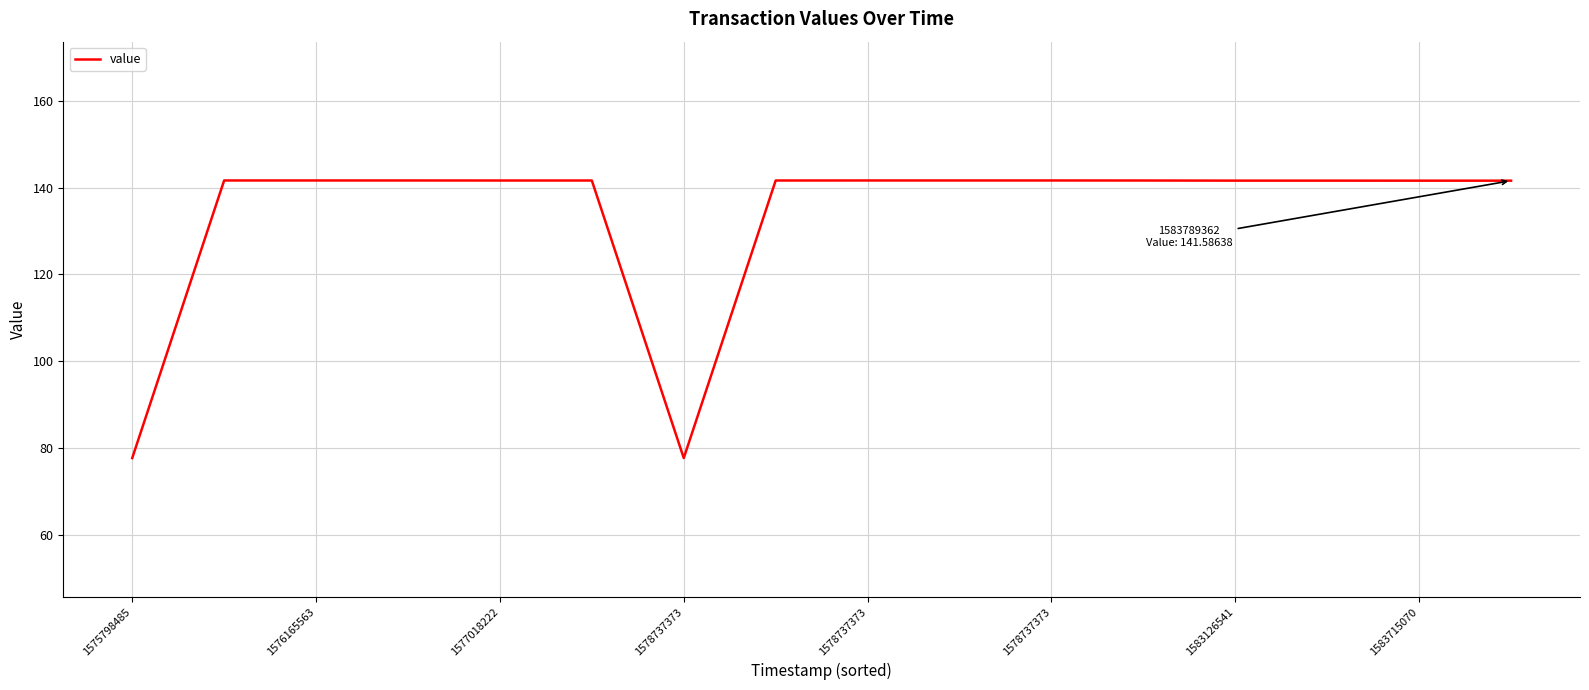

What is the minimum value shown in the chart?

77.7